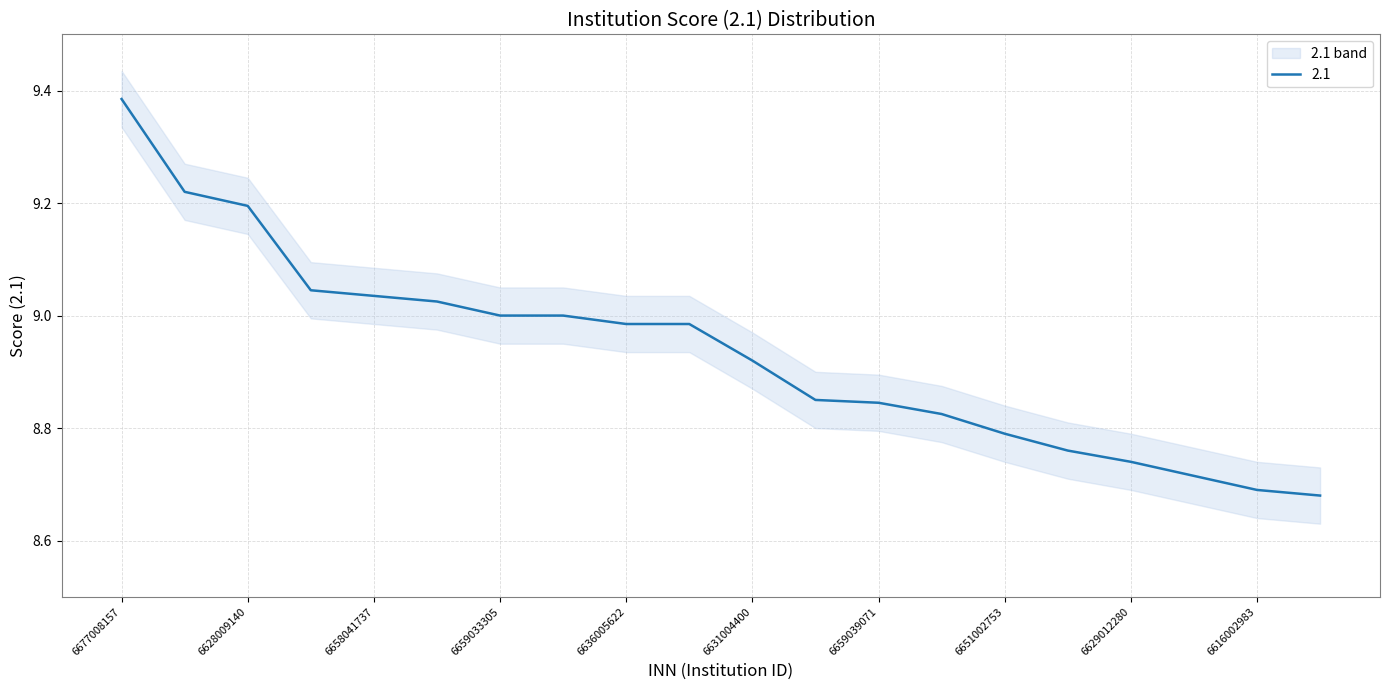

Which category has the highest value across all series?

6677008157